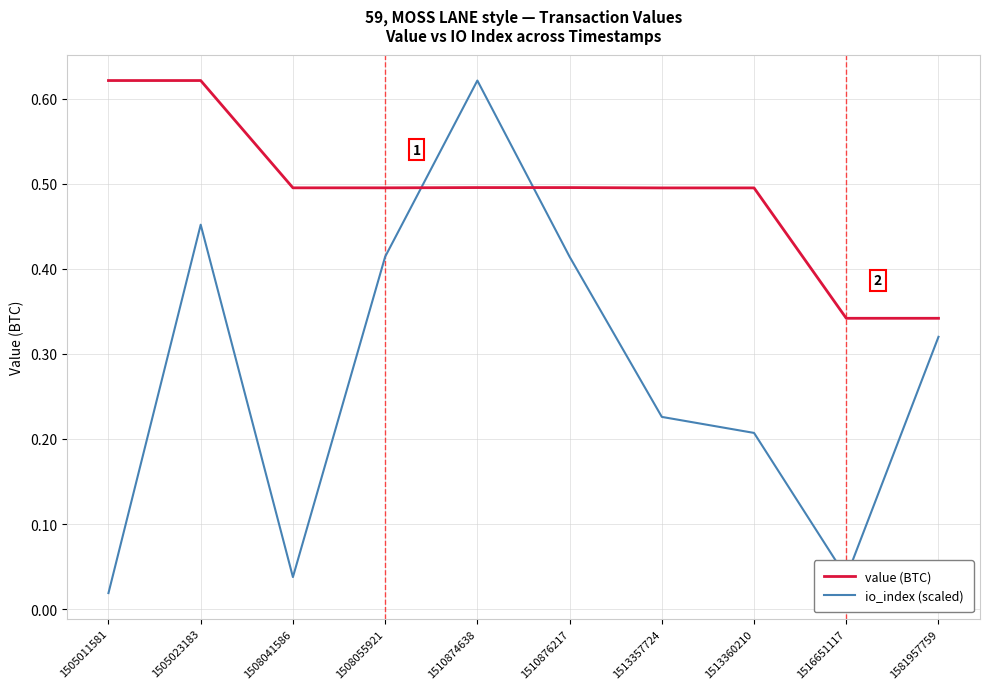

Which label corresponds to the smallest value in the chart?

1505011581